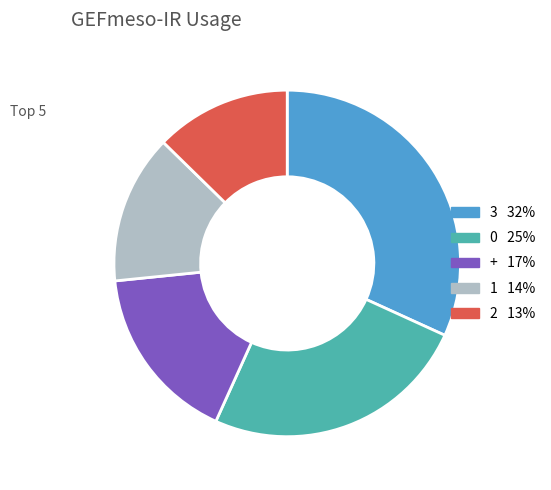

Does any single category account for the majority?

No